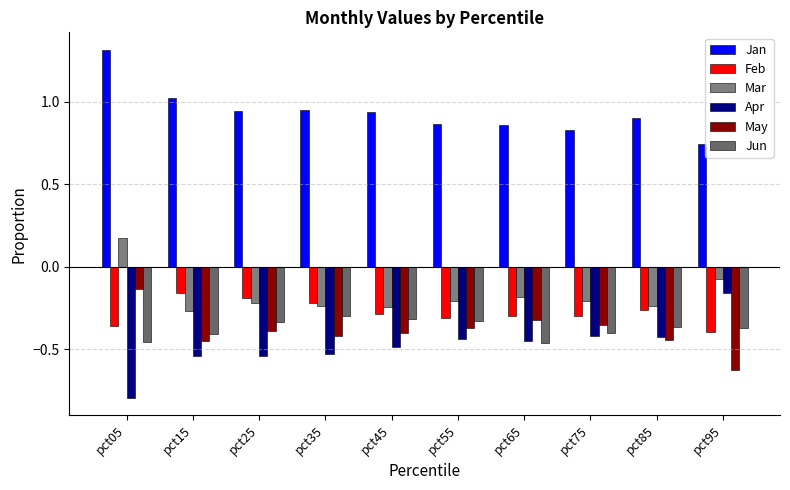

Are the bars grouped side by side (vs. stacked)?

Yes